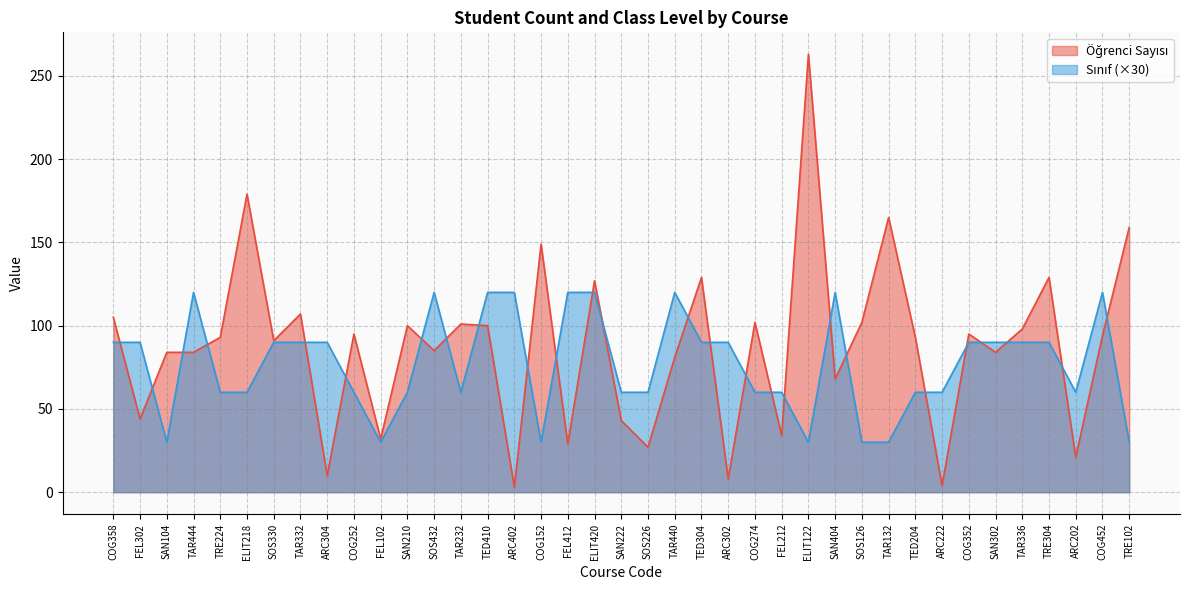

At how many categories does at least one series exceed 107?

16